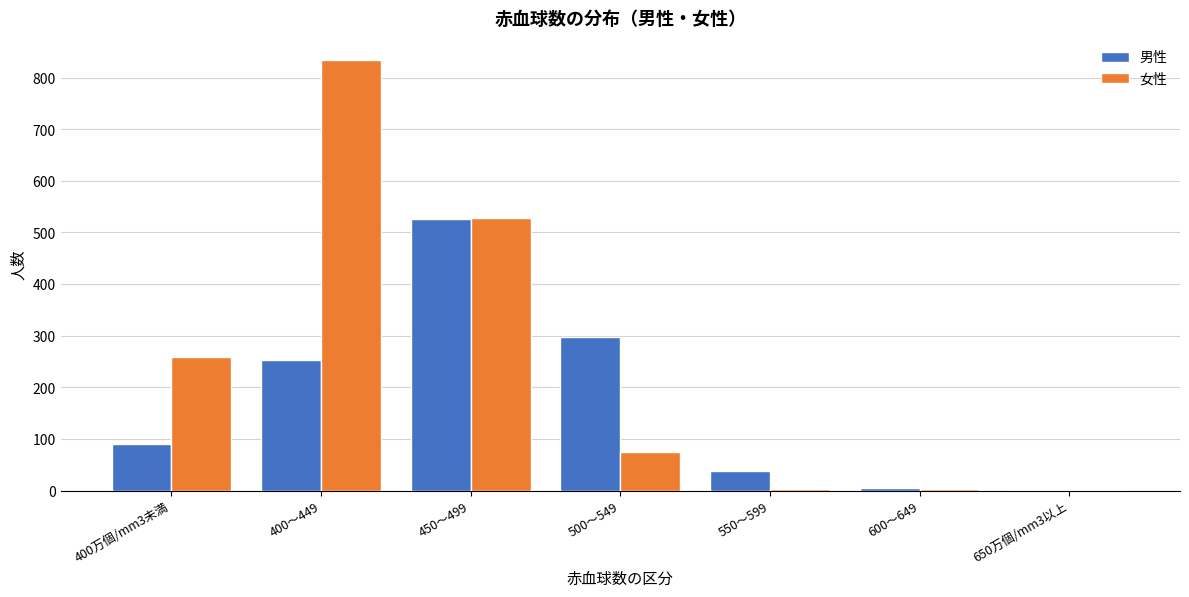

True or false: 男性 has a value of 4 at 600～649.

True